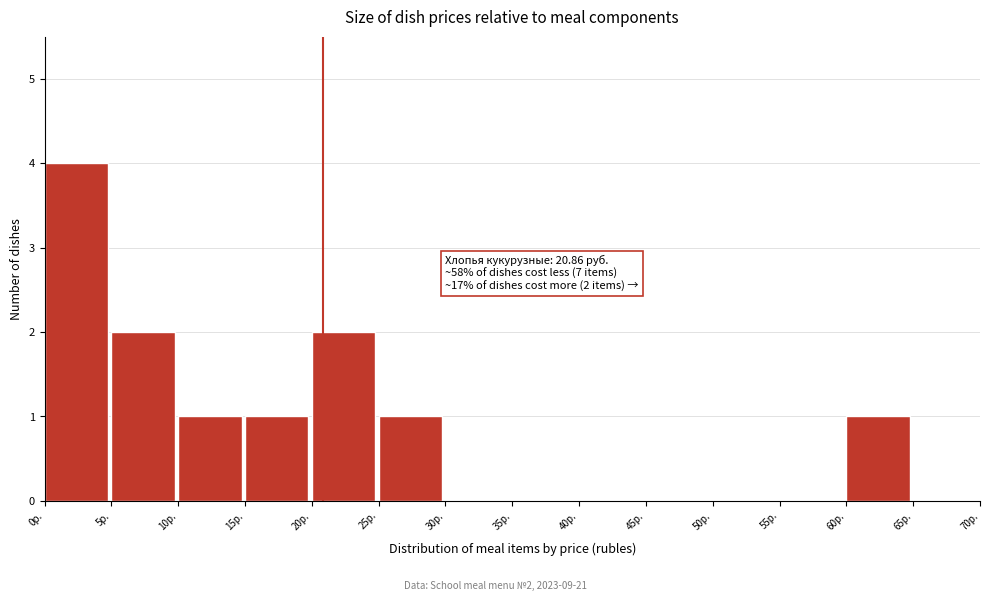

Over which range of the x-axis is the bar tallest?

0 to 5